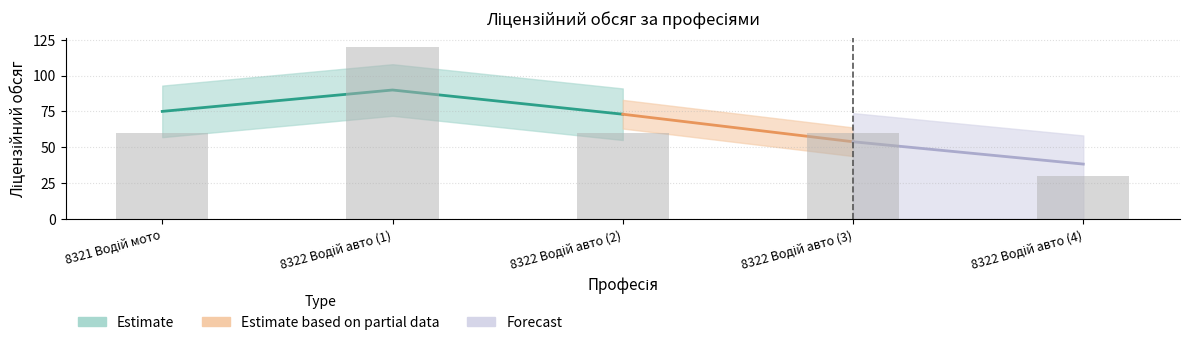

List the labels in order of value, largest first.

8322 Водій авто (1), 8321 Водій мото, 8322 Водій авто (2), 8322 Водій авто (3), 8322 Водій авто (4)